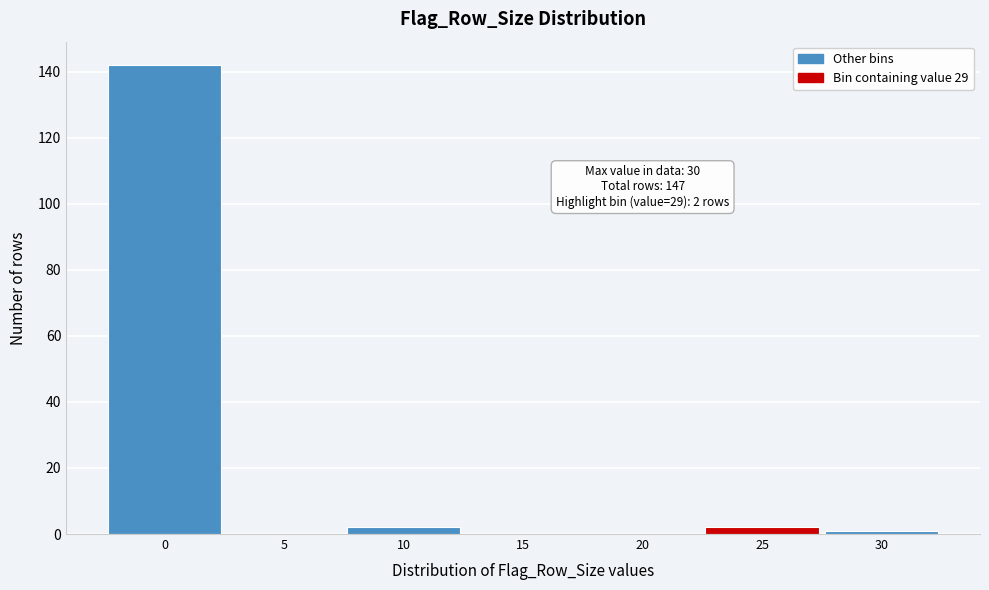

Reading left to right, what are all the values shown in this chart?

0=142	5=0	10=2	15=0	20=0	25=2	30=1